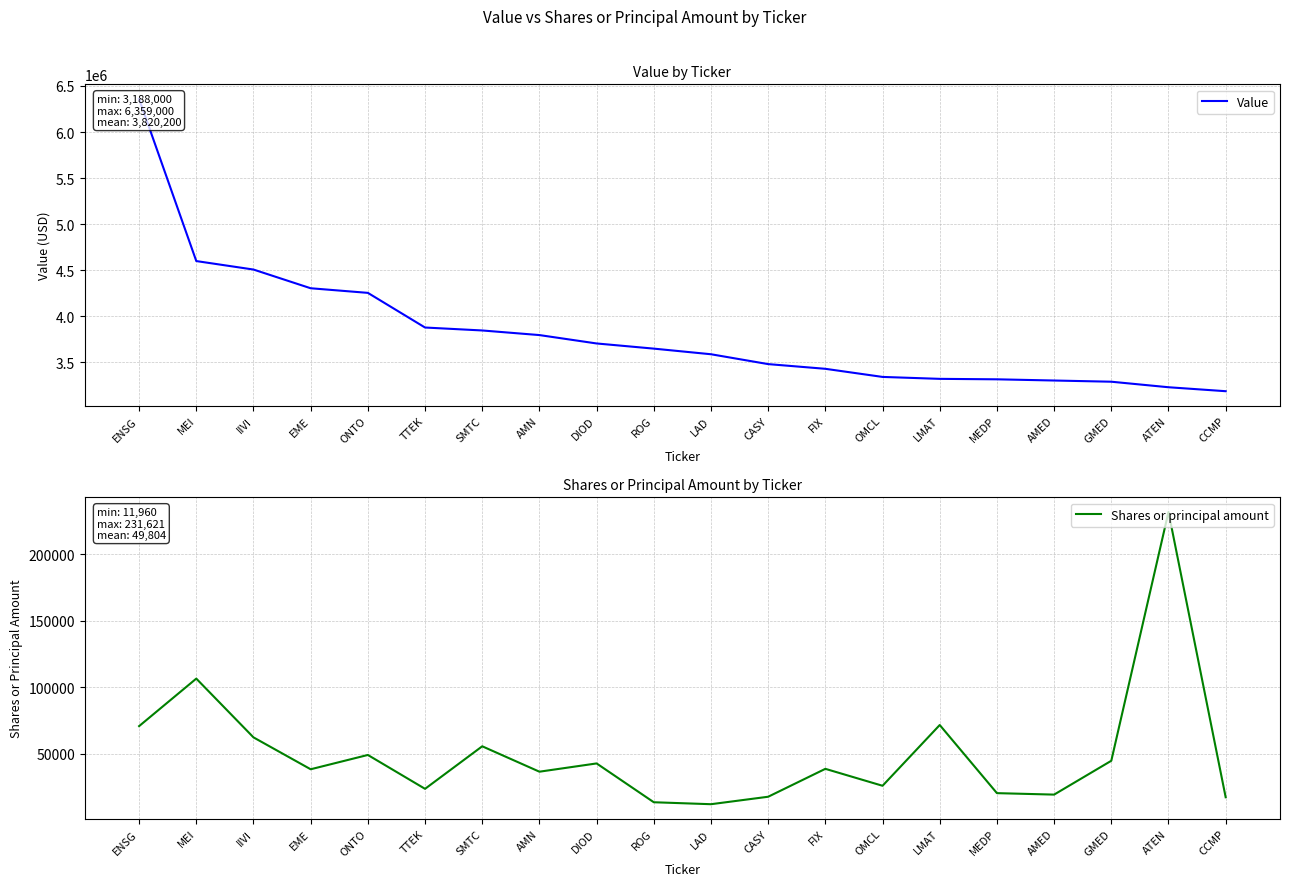

List the labels in order of Shares or principal amount value, smallest first.

LAD, ROG, CCMP, CASY, AMED, MEDP, TTEK, OMCL, AMN, EME, FIX, DIOD, GMED, ONTO, SMTC, IIVI, ENSG, LMAT, MEI, ATEN